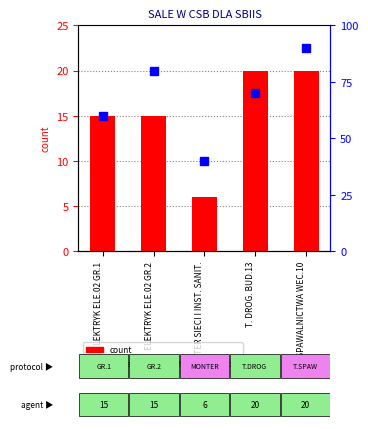

Reading left to right, what are all the values shown in this chart?

liczba osob: ELEKTRYK ELE.02 GR.1=15	ELEKTRYK ELE.02 GR.2=15	MONTER SIECI I INST. SANIT.=6	T. DROG. BUD.13=20	T. SPAWALNICTWA WEC.10=20
percentile rank within the sample: ELEKTRYK ELE.02 GR.1=60	ELEKTRYK ELE.02 GR.2=80	MONTER SIECI I INST. SANIT.=40	T. DROG. BUD.13=70	T. SPAWALNICTWA WEC.10=90